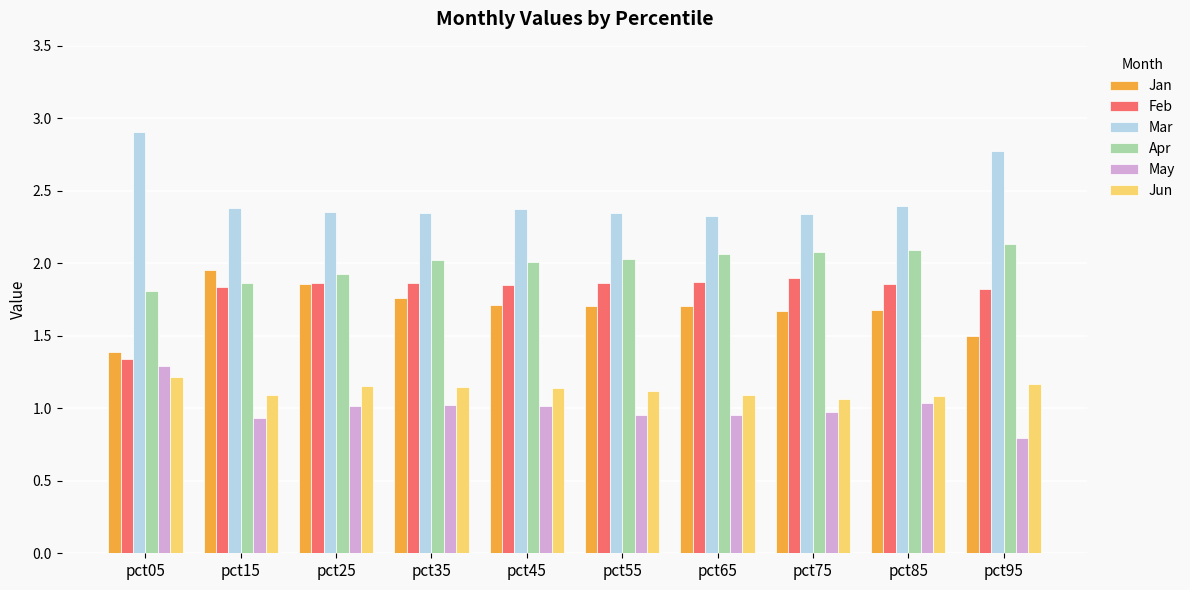

What is the sum of all Apr values?

20.0